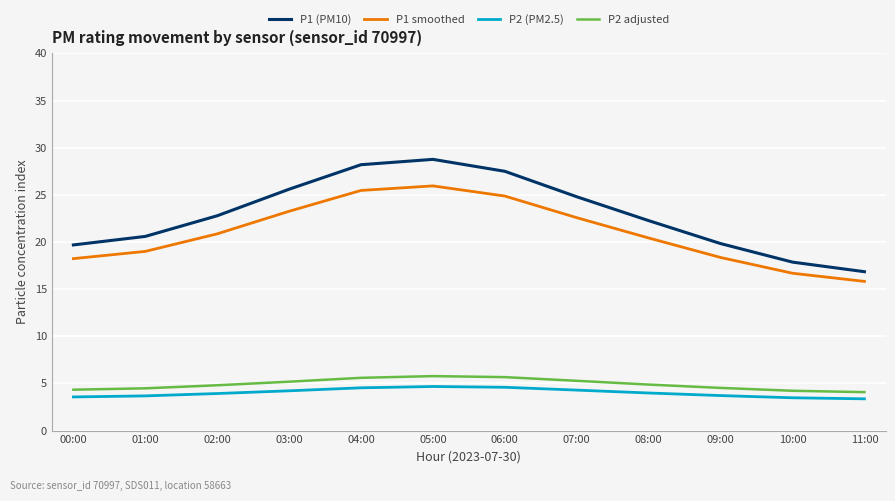

At how many categories does at least one series exceed 11?

12